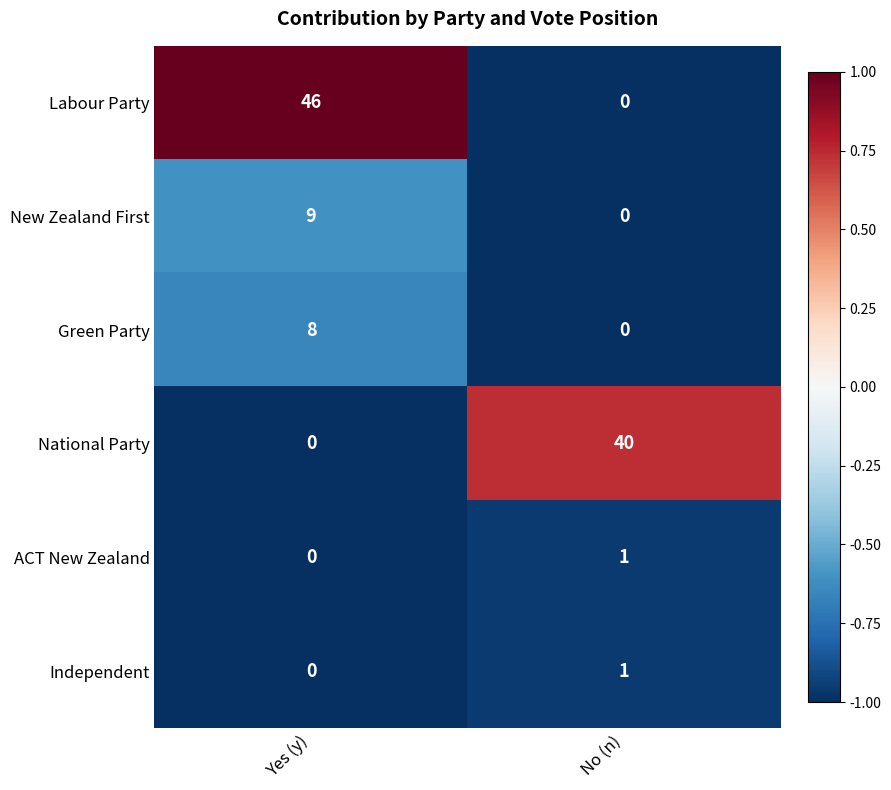

At which category does the chart reach its peak across all series?

Yes (y)